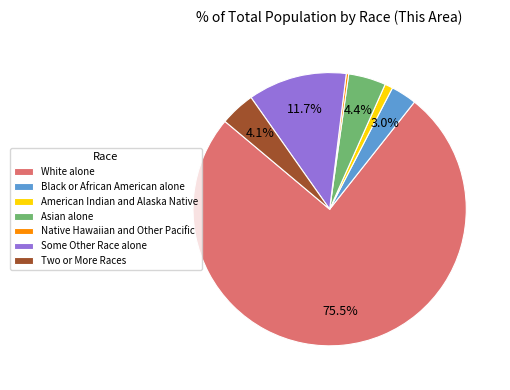

What percentage is NOT represented by Asian alone?

95.6%